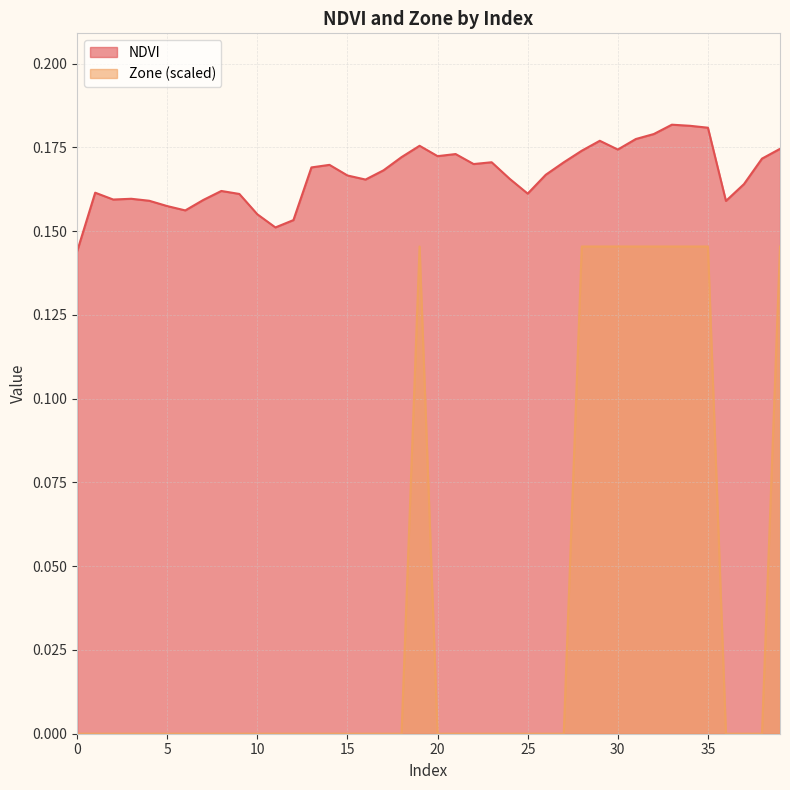

Rank the series by their average value, from lowest to highest.

Zone (scaled), NDVI